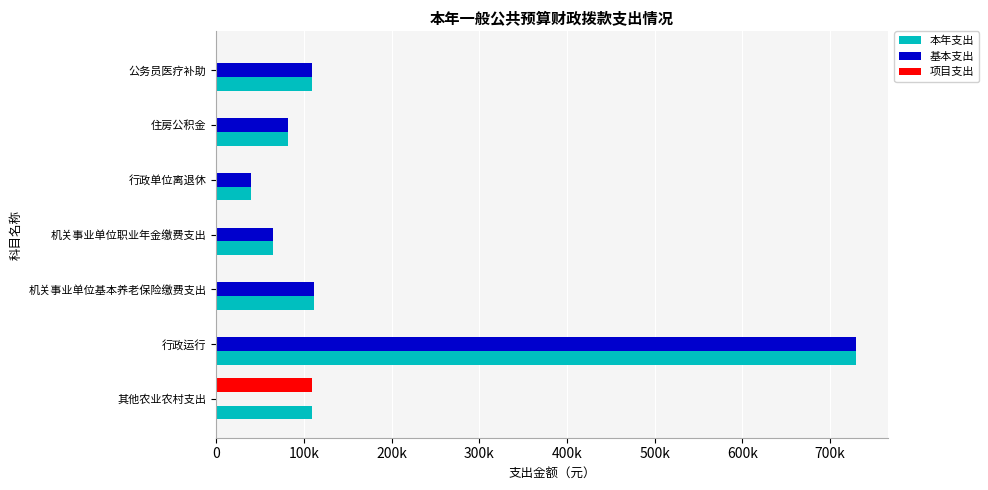

What are all the series names shown in the legend?

本年支出, 基本支出, 项目支出